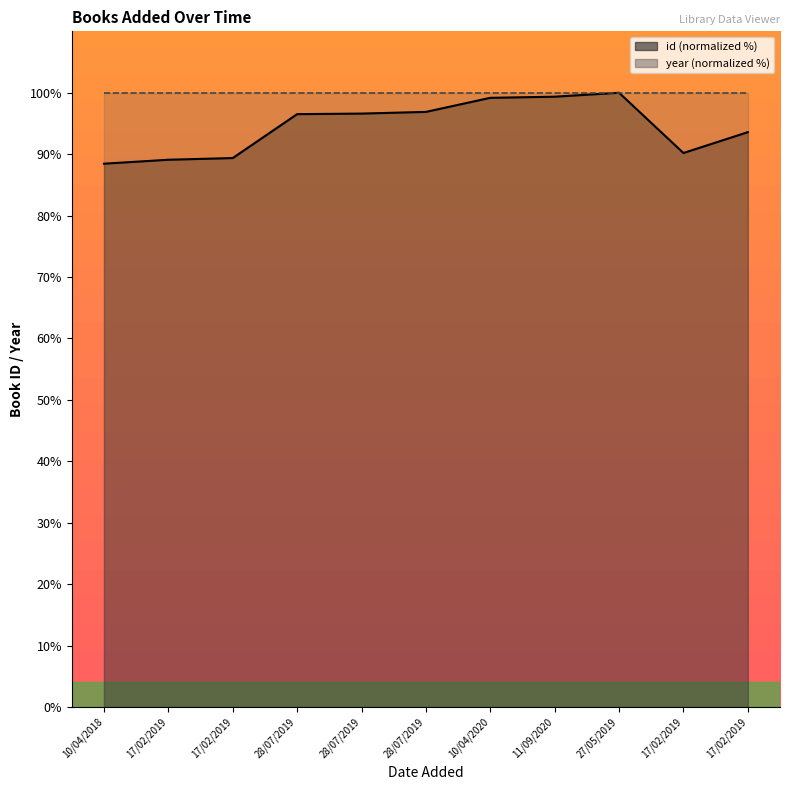

How many data points in id (line) are less than 96?

5